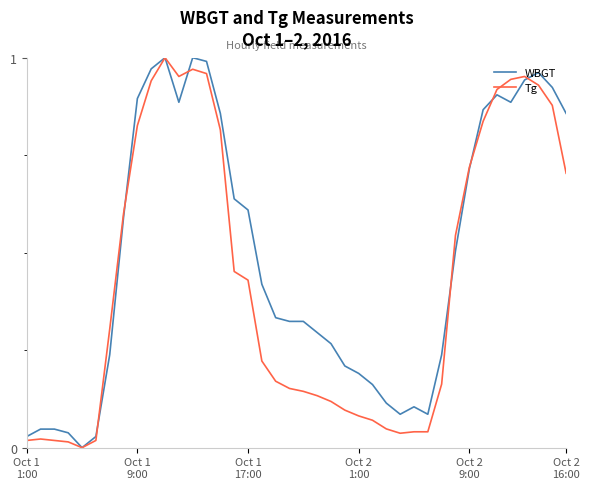

Rank the series by their average value, from lowest to highest.

Tg, WBGT